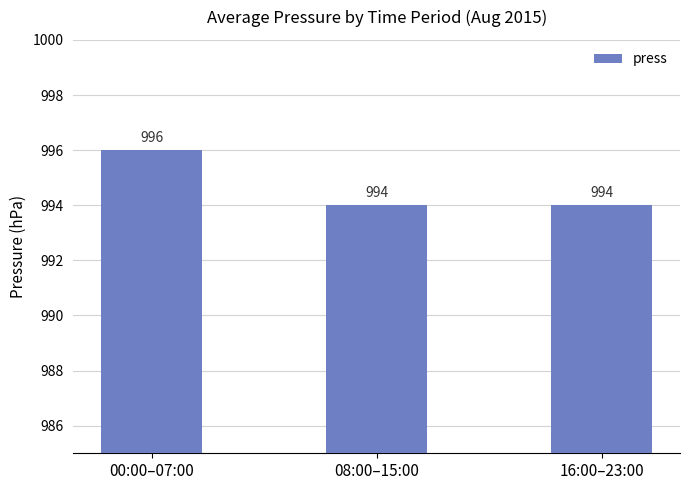

Between 00:00–07:00 and 16:00–23:00, which is larger?

00:00–07:00